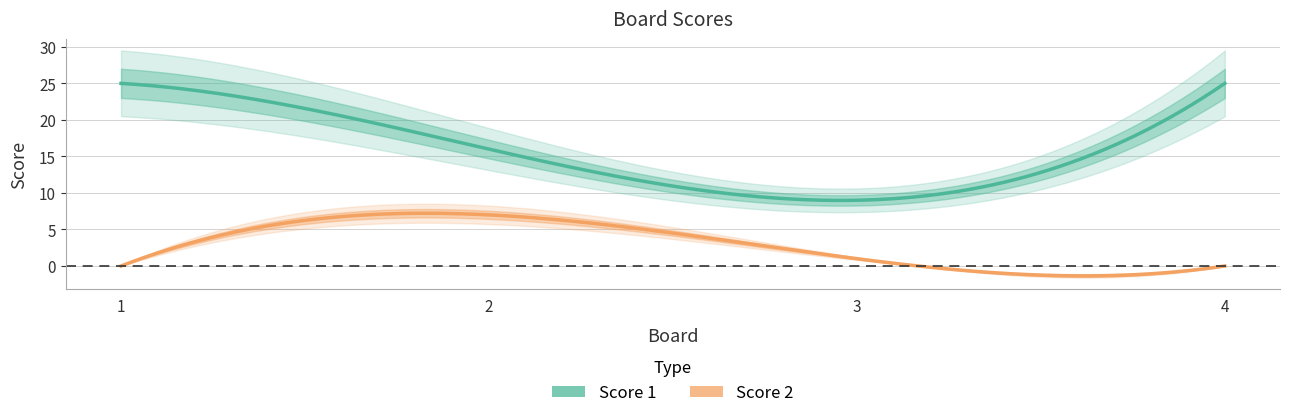

Where is Score 1 nearest to the value 17?

2